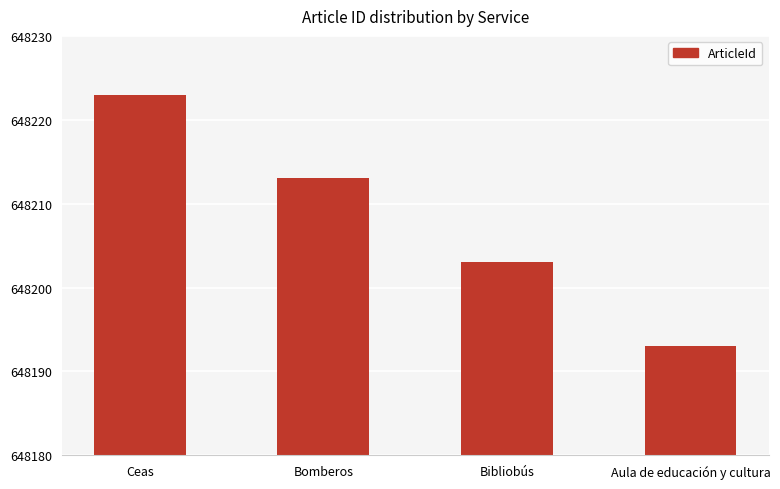

What is the change in value from Ceas to Aula de educación y cultura?

-30